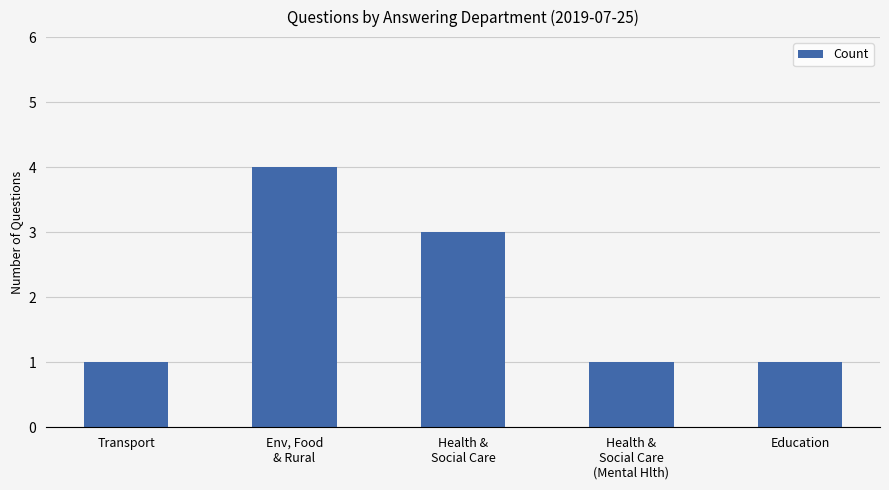

What is the label of the 4th bar from the right?

Env, Food
& Rural